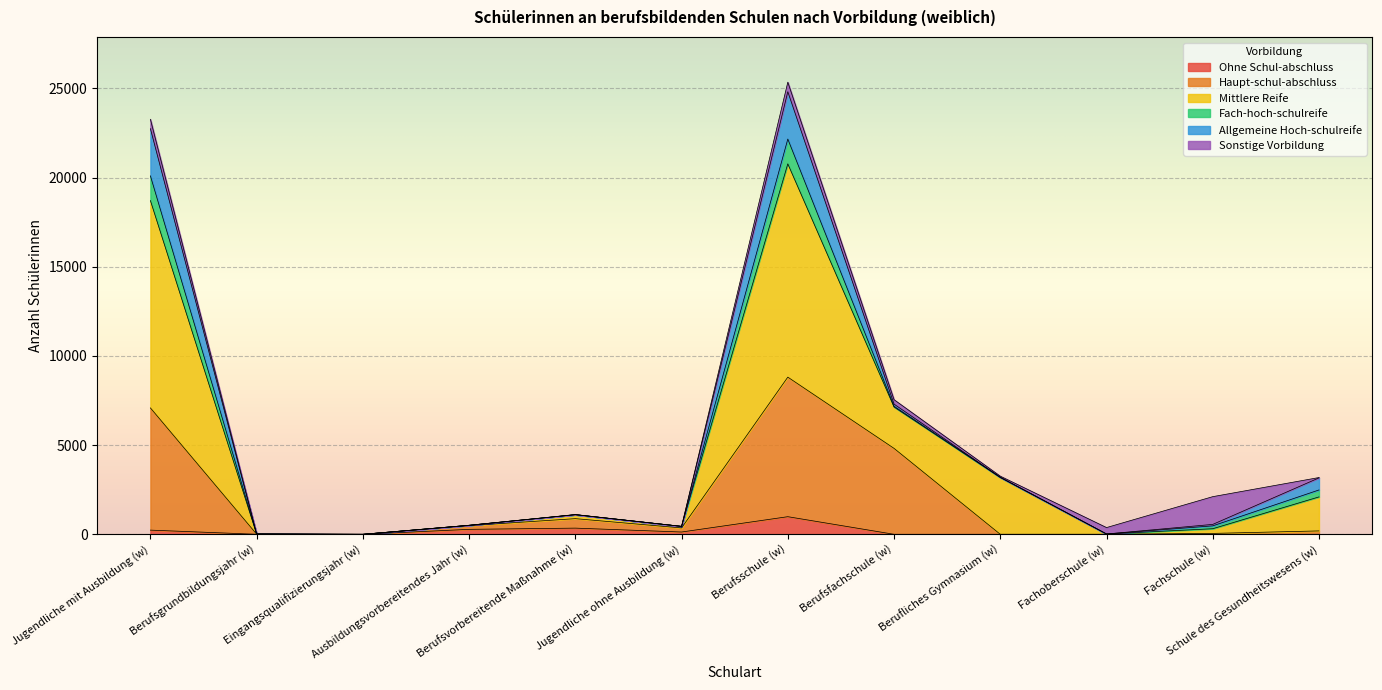

Is the value of Haupt-schul-abschluss at Fachschule (w) greater than the value of Mittlere Reife at Jugendliche ohne Ausbildung (w)?

No